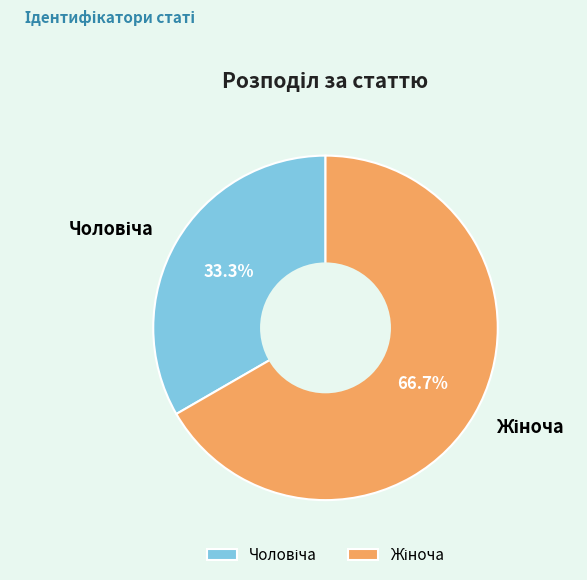

Count the number of slices in the pie.

2